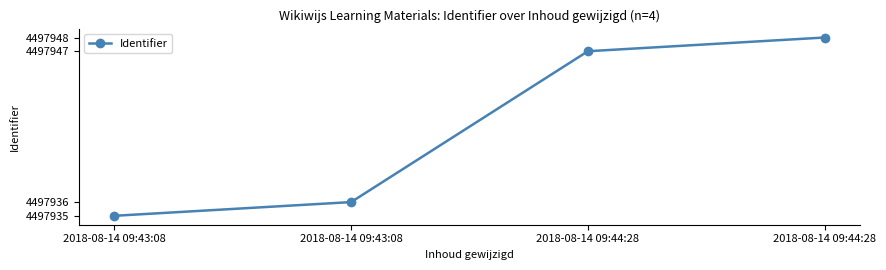

Approximately how many times larger is the value at 2018-08-14 09:43:08 compared to 2018-08-14 09:44:28?

1.0